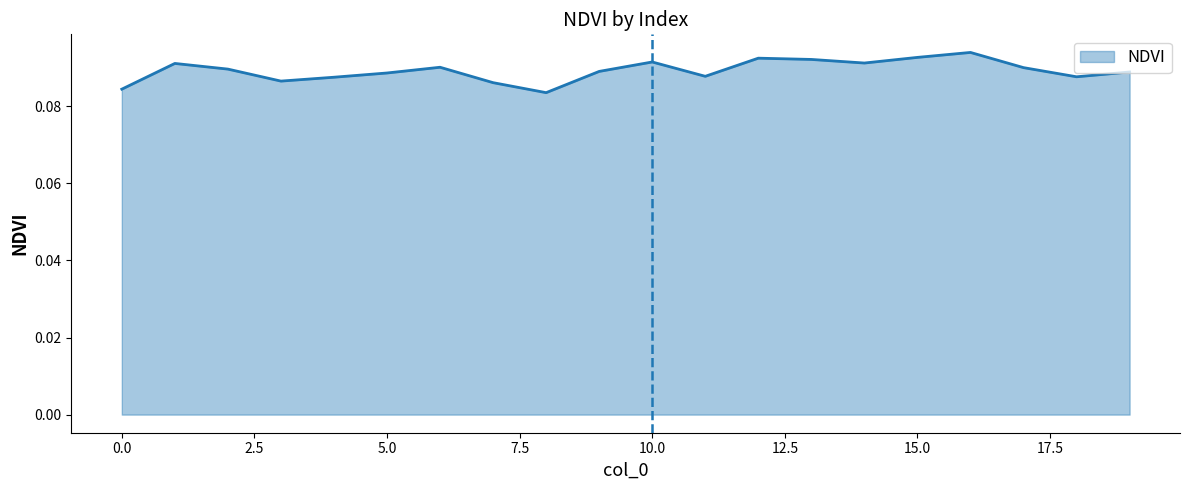

Does the chart have visible grid lines?

No